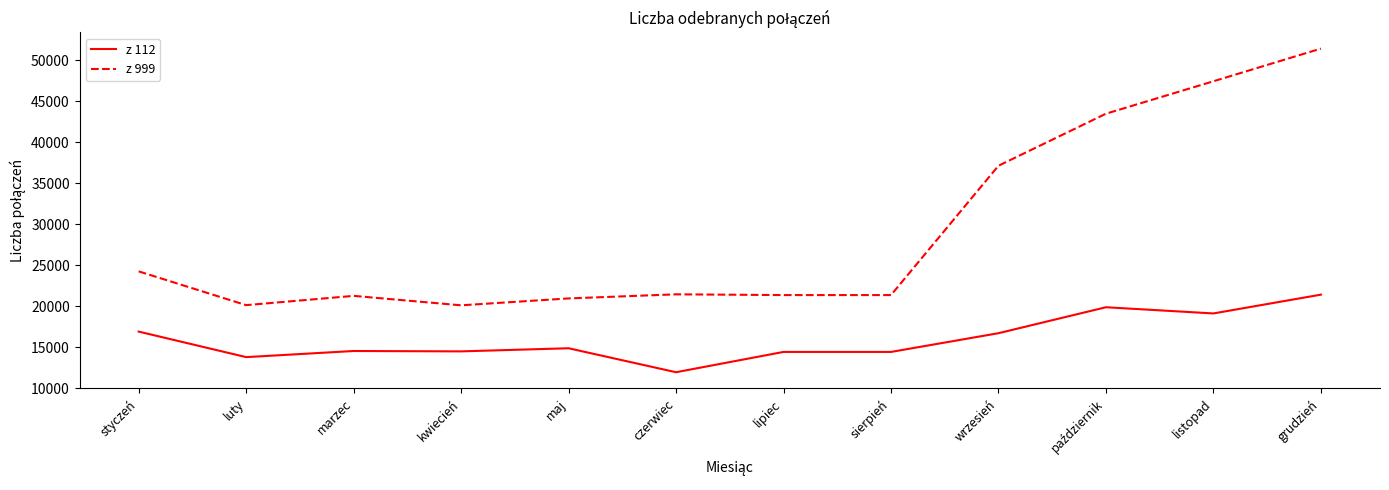

What is the sum of the z 999 values at czerwiec and maj?

42389